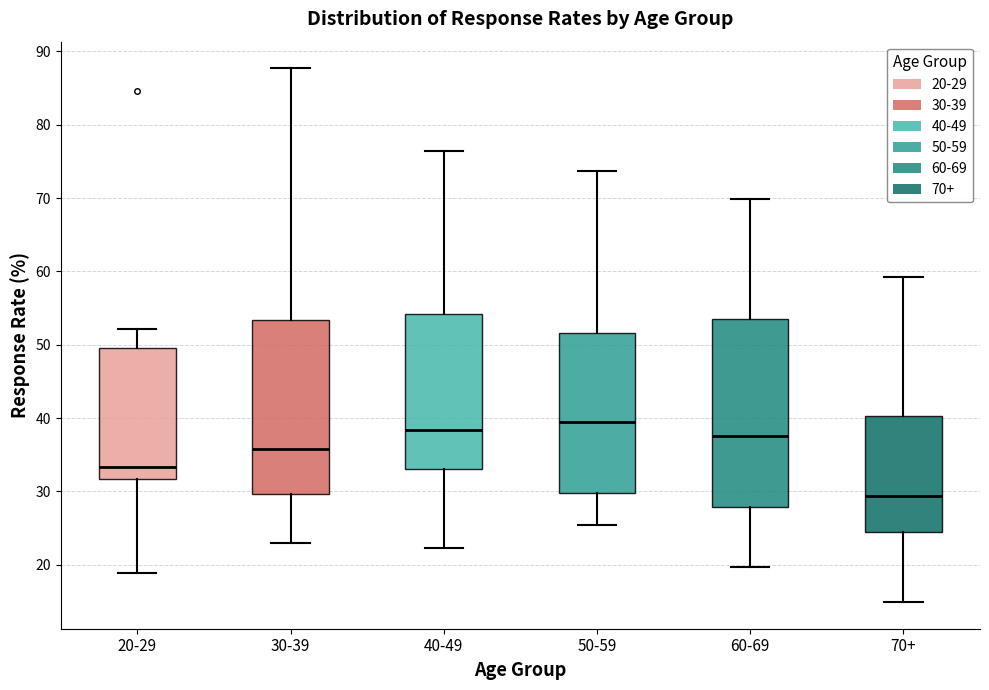

Which box's median line is the highest?

50-59